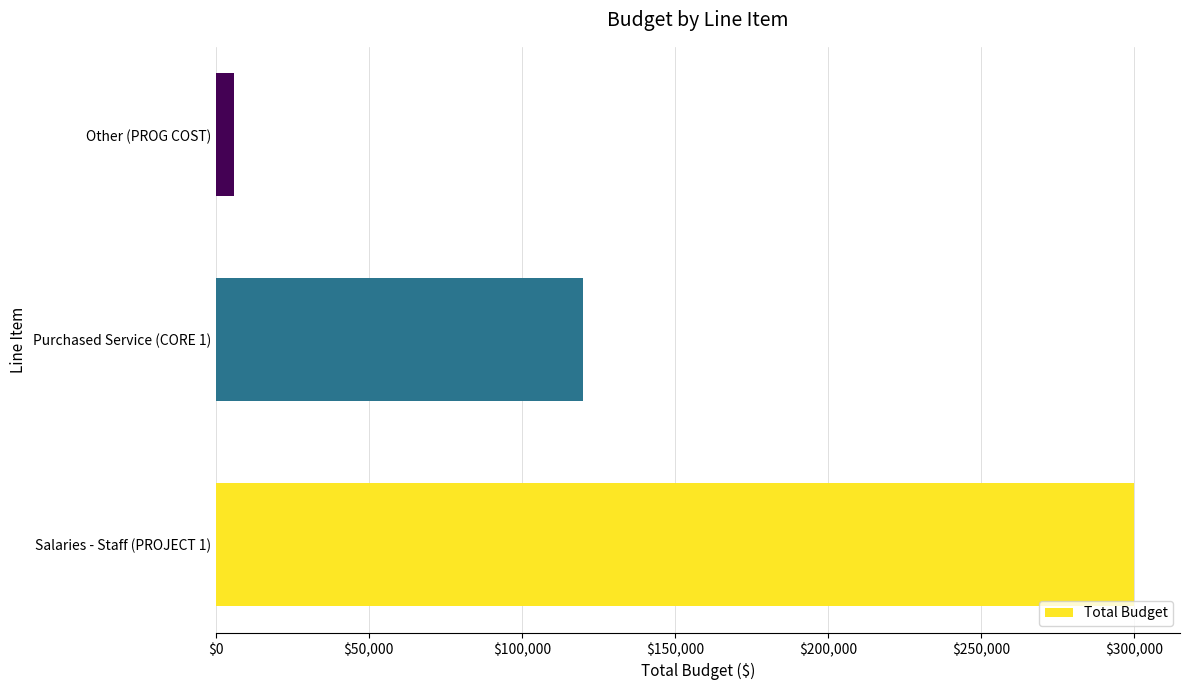

At which label is the value closest to 153000?

Purchased Service (CORE 1)